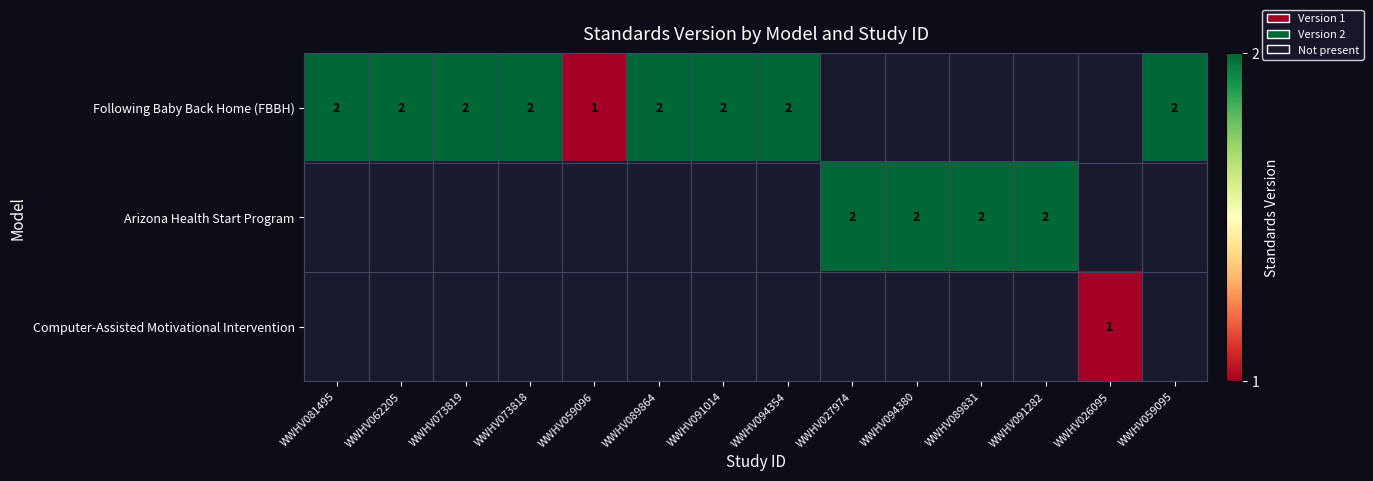

What is the smallest value displayed?

1.0